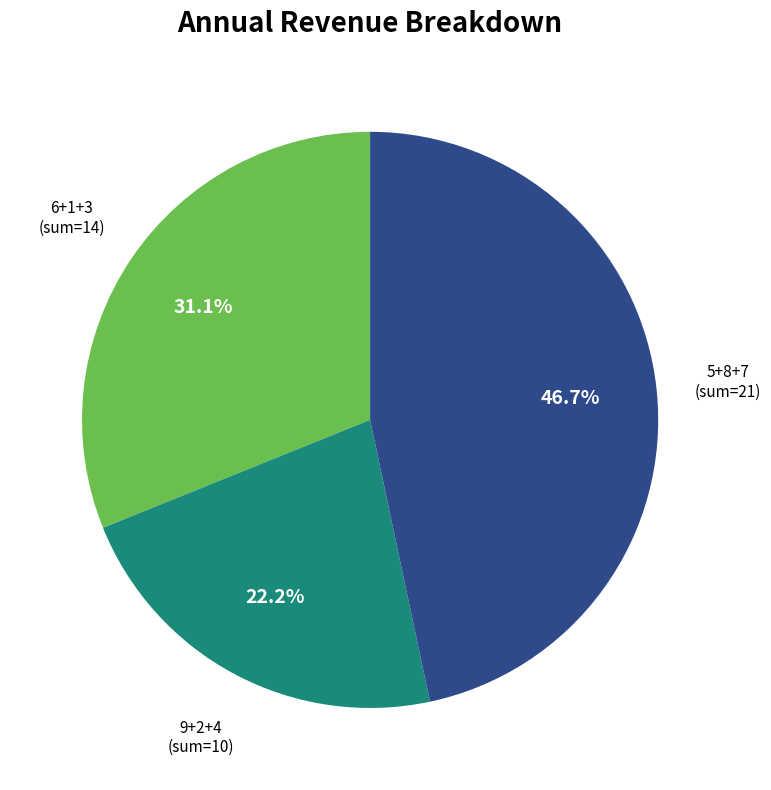

How many slices are in this pie chart?

3